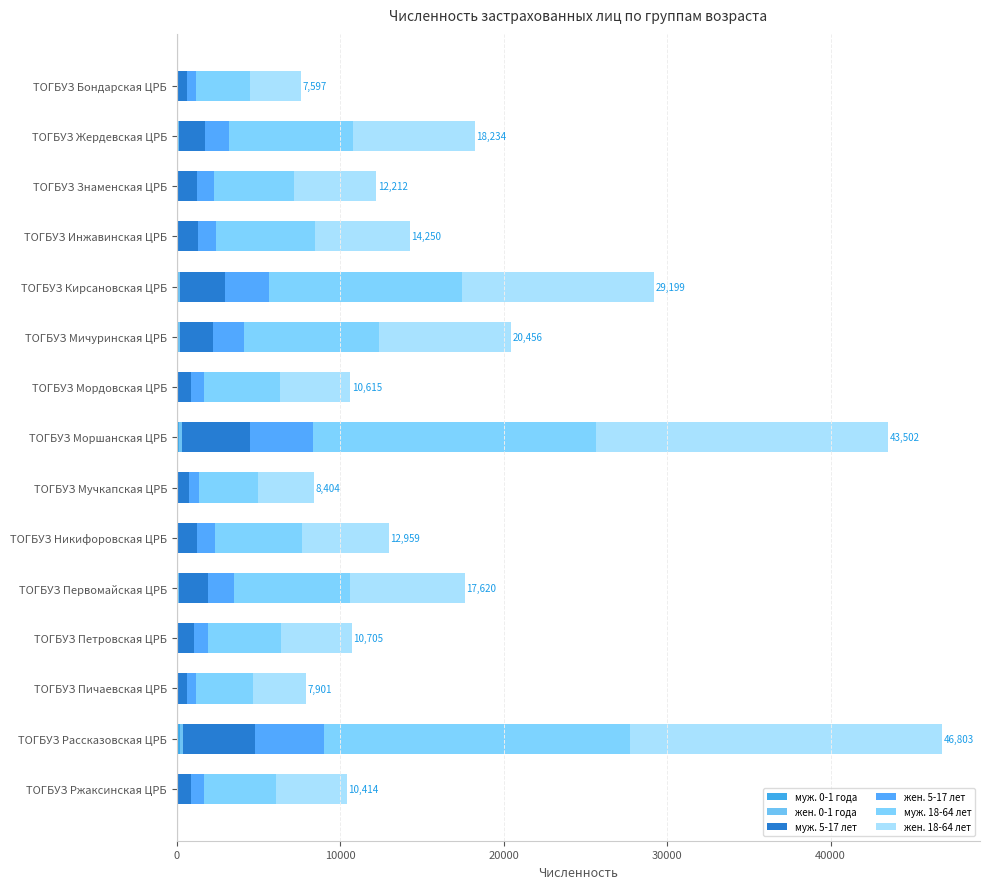

Which series has the largest total across all categories?

муж. 18-64 лет